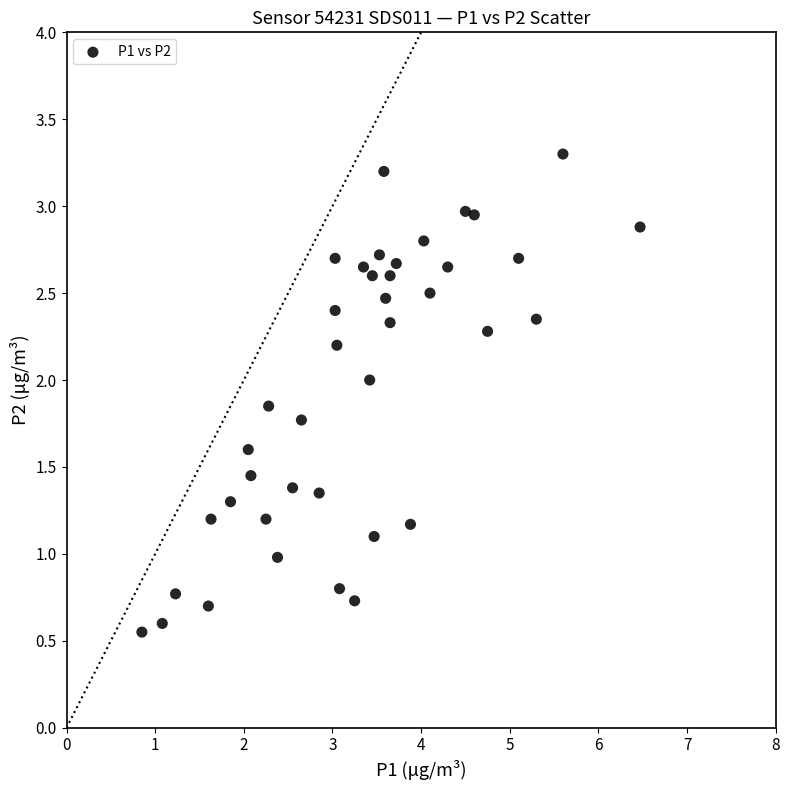

What is the range of X values (max minus min)?

5.6